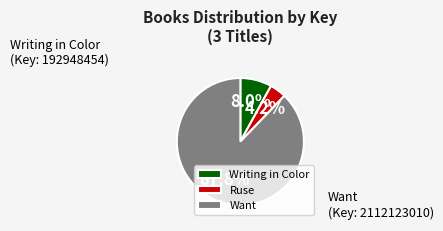

To the nearest percent, what is the difference between the largest and smallest slice percentages?

84%